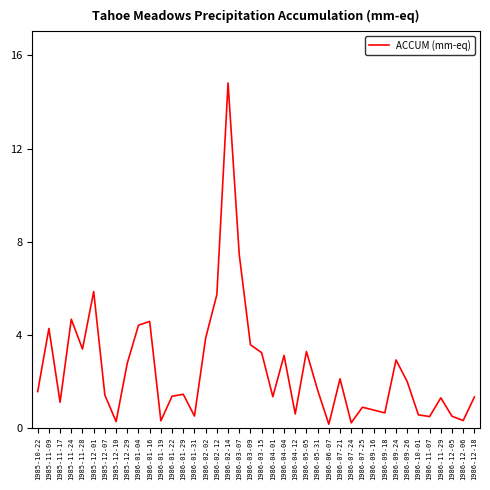

What position from the left is 1986-09-18?

32